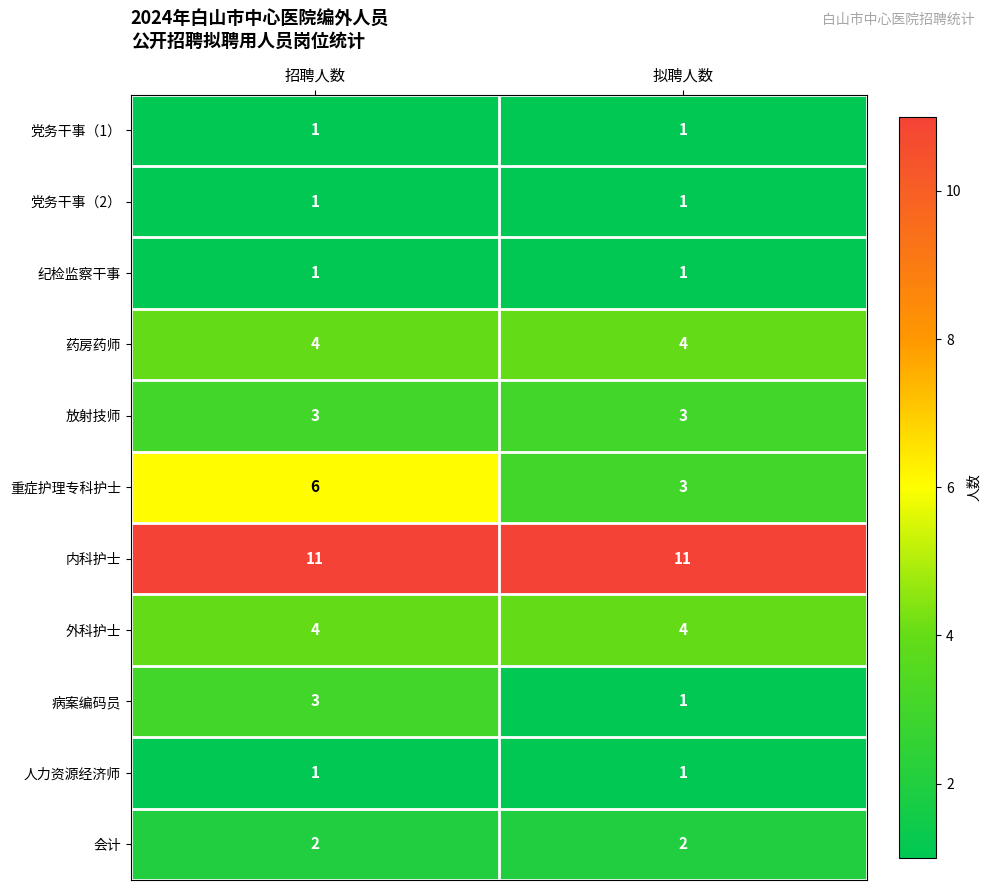

Which series has the largest total across all categories?

内科护士